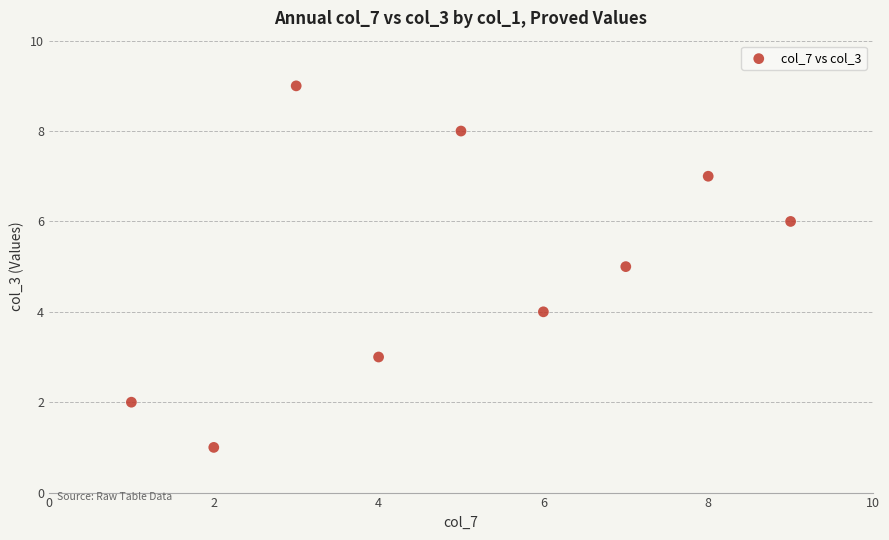

What is the average X value?

5